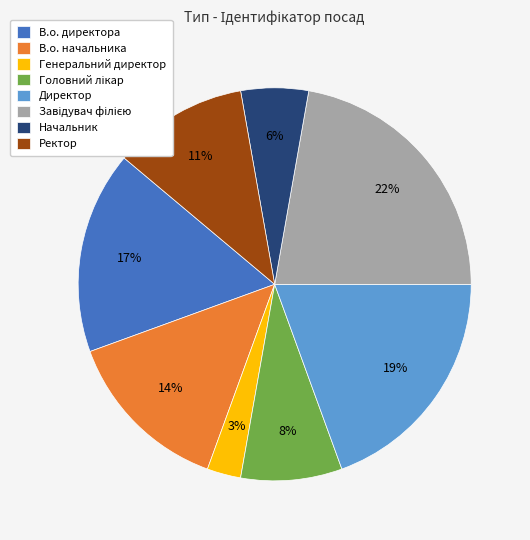

Approximately how many times larger is the value at В.о. директора compared to Директор?

0.9